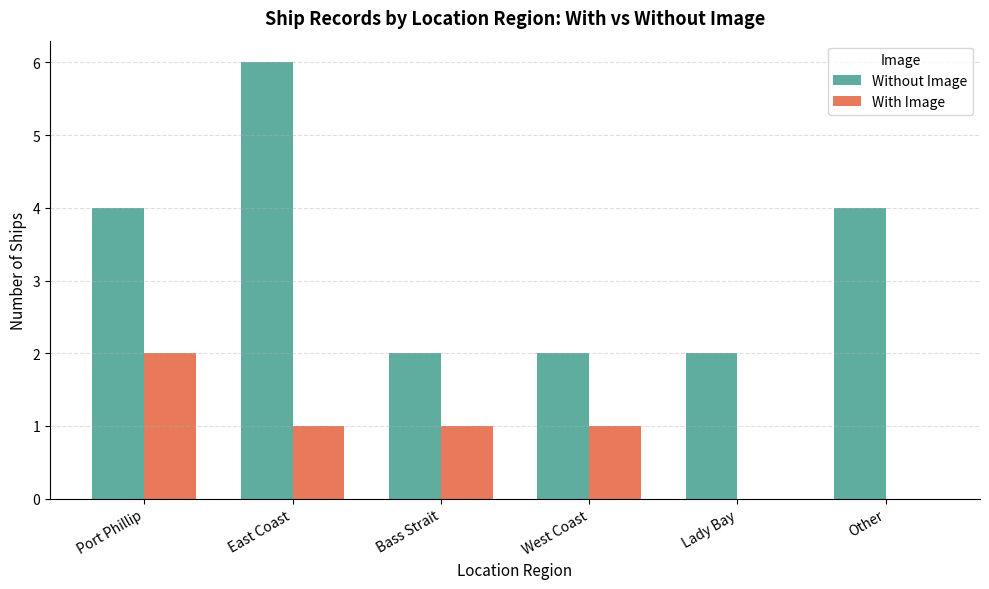

Reading right to left, extract all data points from this chart.

Without Image: 4	2	2	2	6	4
With Image: 0	0	1	1	1	2